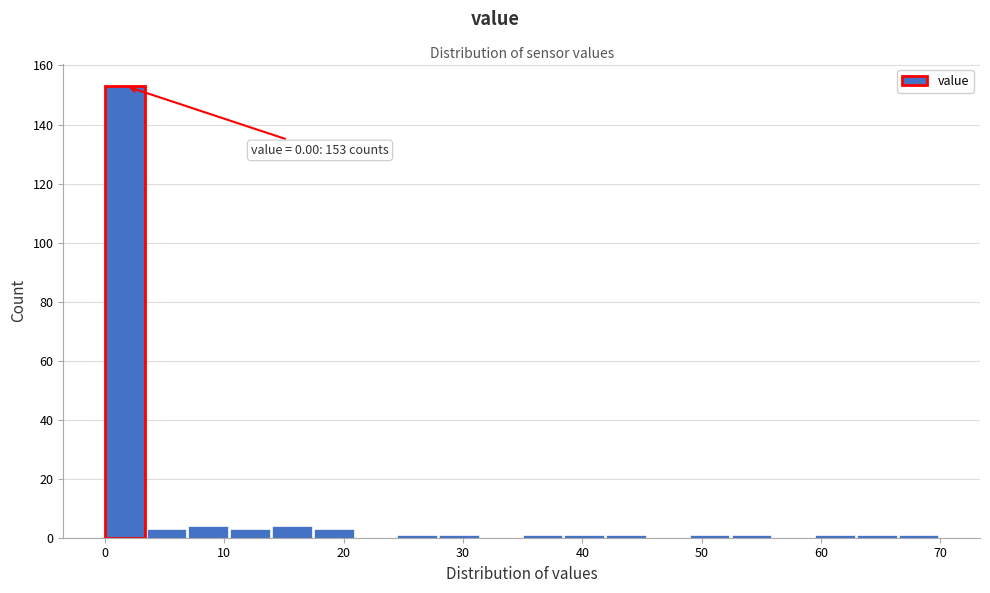

Read against the x-axis, roughly where is the centre of the tallest bar?

2